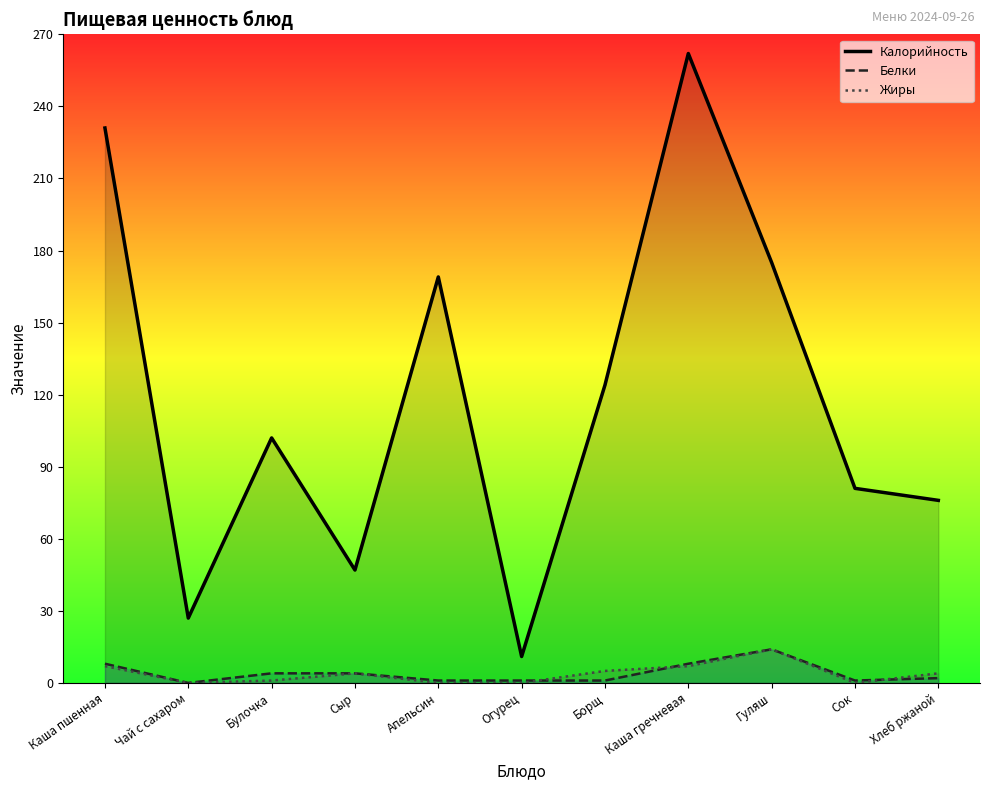

How many values in the Белки series exceed 2?

5